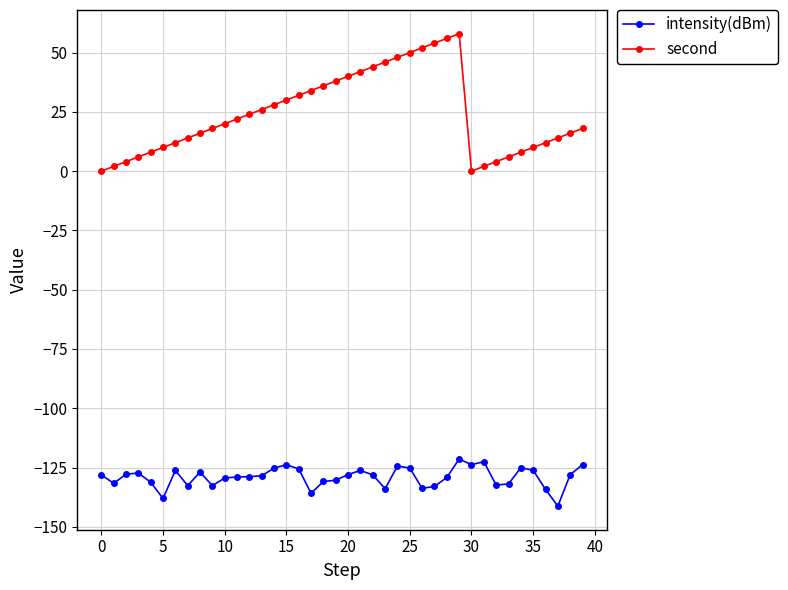

What are all the series names shown in the legend?

intensity(dBm), second